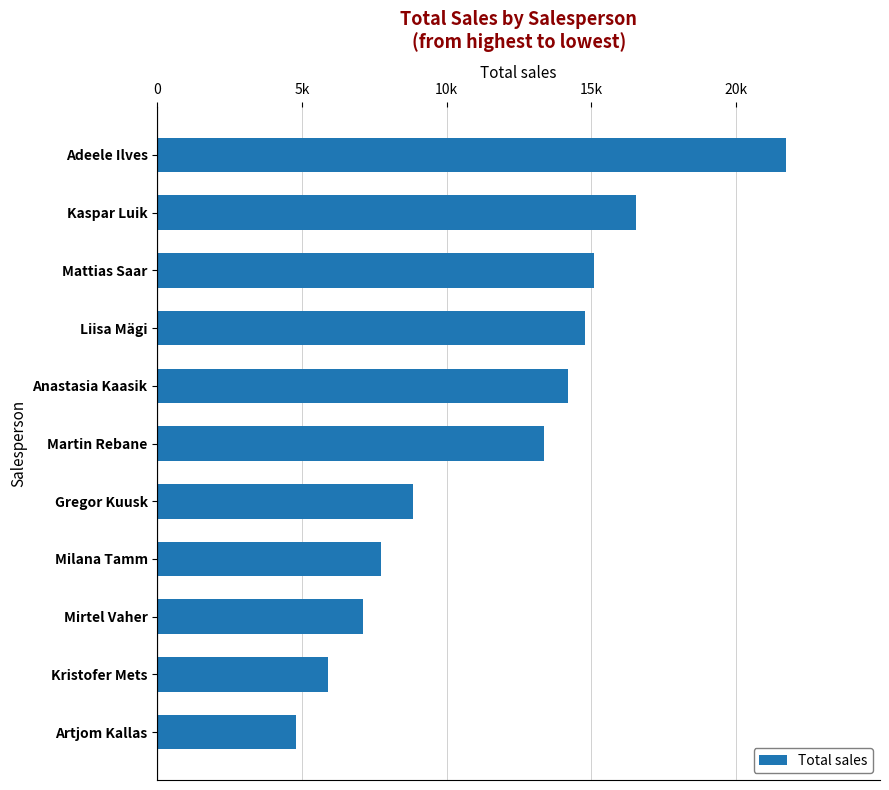

Rank the categories by value from lowest to highest.

Artjom Kallas, Kristofer Mets, Mirtel Vaher, Milana Tamm, Gregor Kuusk, Martin Rebane, Anastasia Kaasik, Liisa Mägi, Mattias Saar, Kaspar Luik, Adeele Ilves